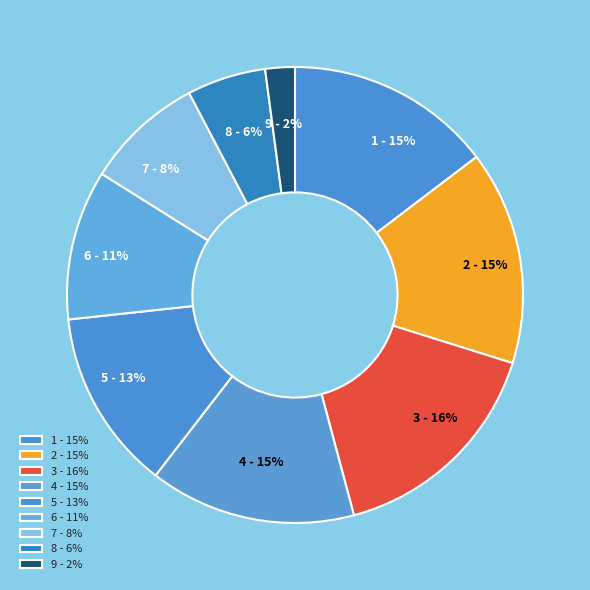

Combined, do 7 - 8% and 5 - 13% account for over 50%?

No